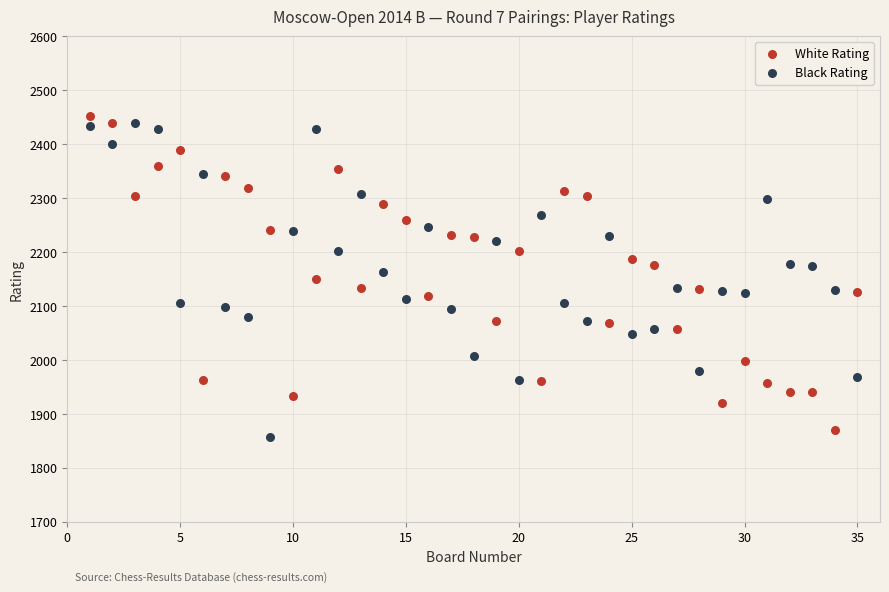

Across all data points, what is the range of X values (max minus min)?

34